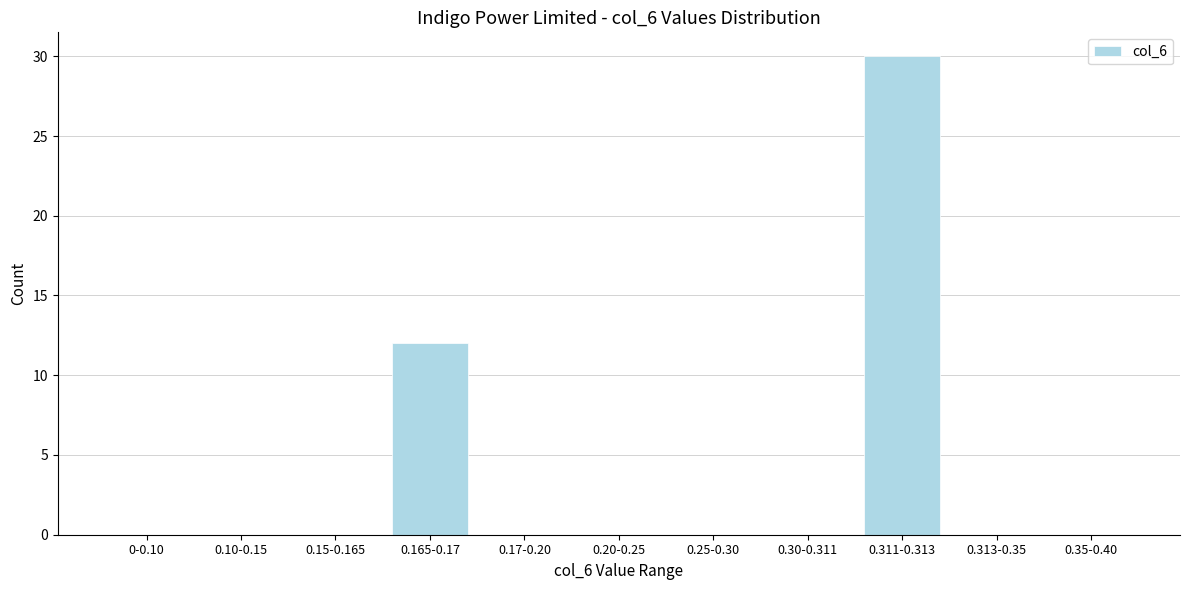

Reading left to right, transcribe all the data shown in this chart.

0-0.10=0	0.10-0.15=0	0.15-0.165=0	0.165-0.17=12	0.17-0.20=0	0.20-0.25=0	0.25-0.30=0	0.30-0.311=0	0.311-0.313=30	0.313-0.35=0	0.35-0.40=0